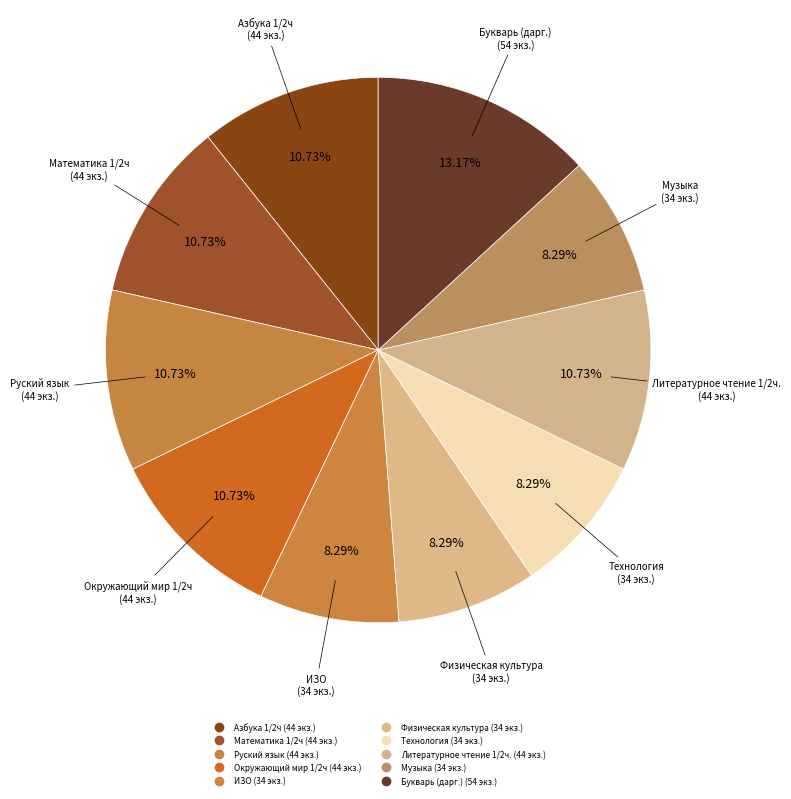

The ИЗО slice represents 1% of the pie. True or false?

False